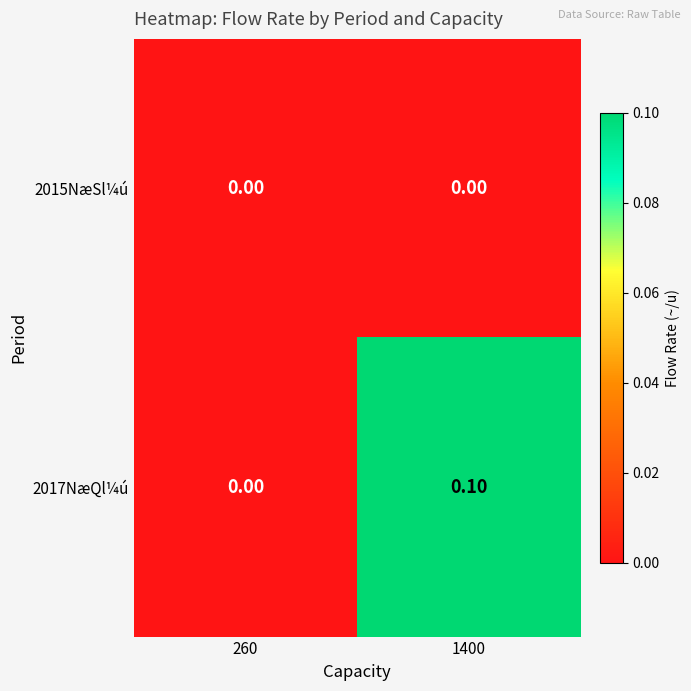

Which series has the widest spread of values?

2017NæQl¼ú